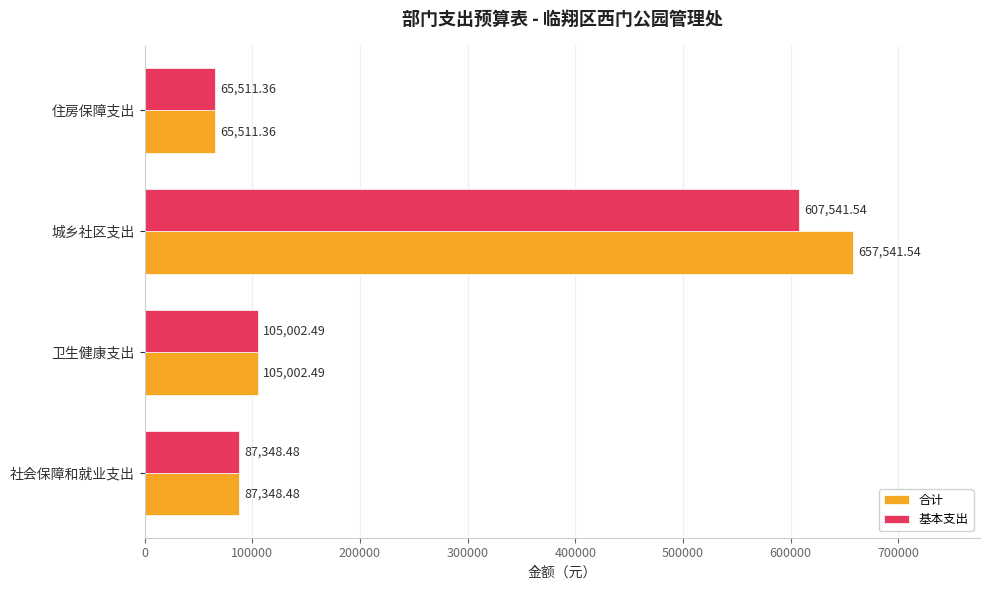

Rank the series by their average value, from highest to lowest.

合计, 基本支出